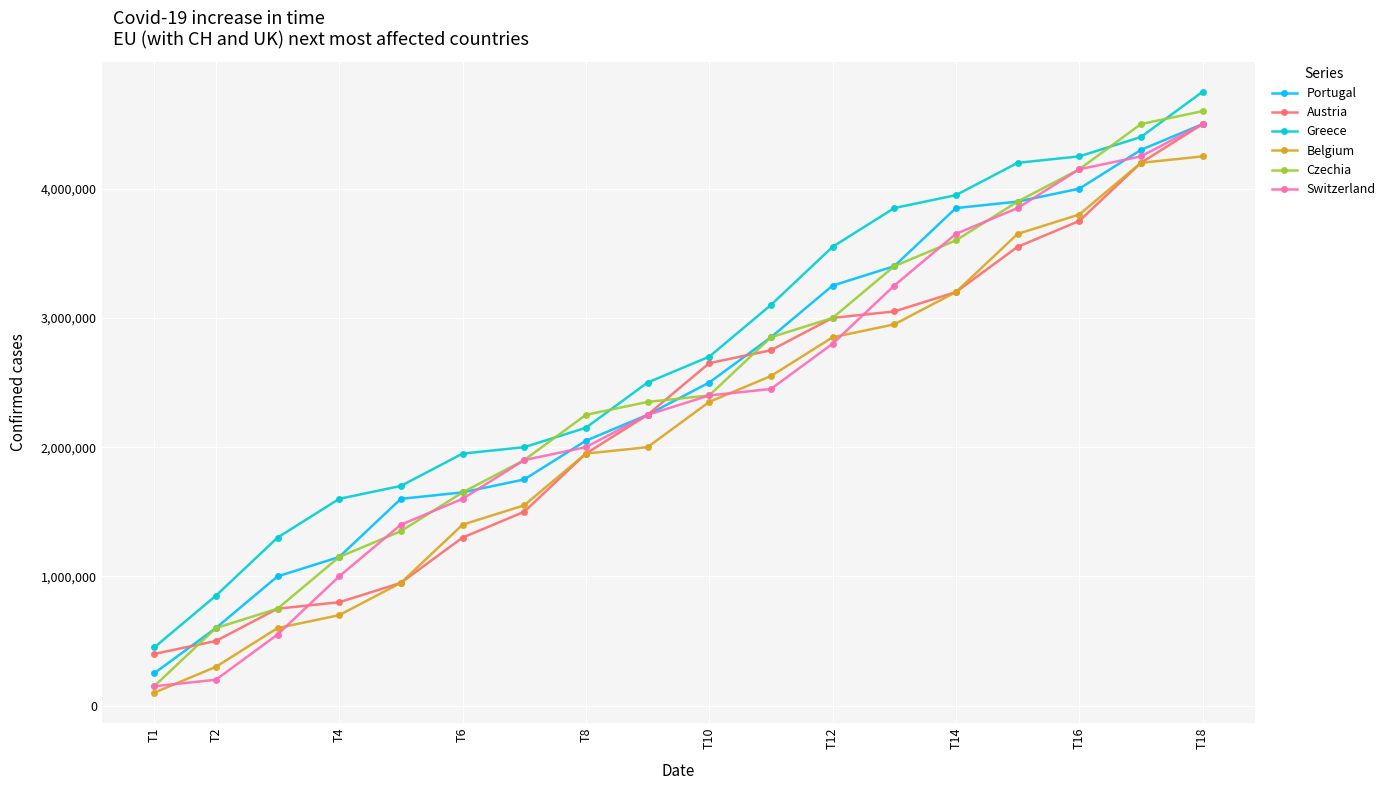

What is the greatest value displayed?

4750000